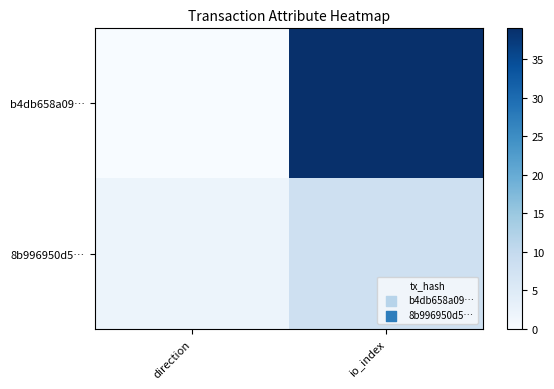

How many series are shown in this chart?

2